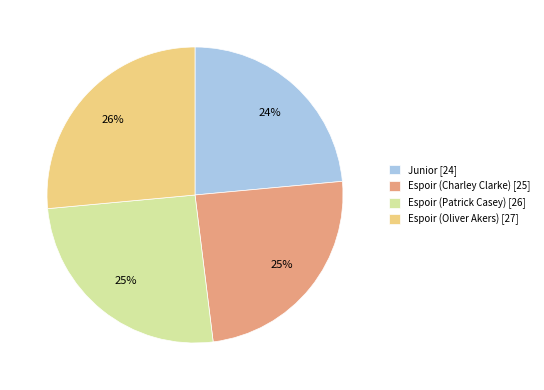

What percentage is the Espoir (Oliver Akers) slice, to the nearest percent?

26%